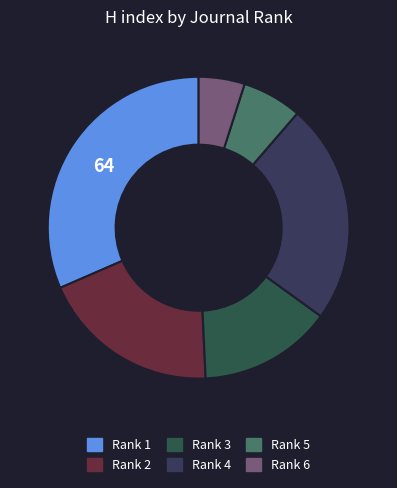

Is the sum of Rank 4 and Rank 6 greater than half?

No